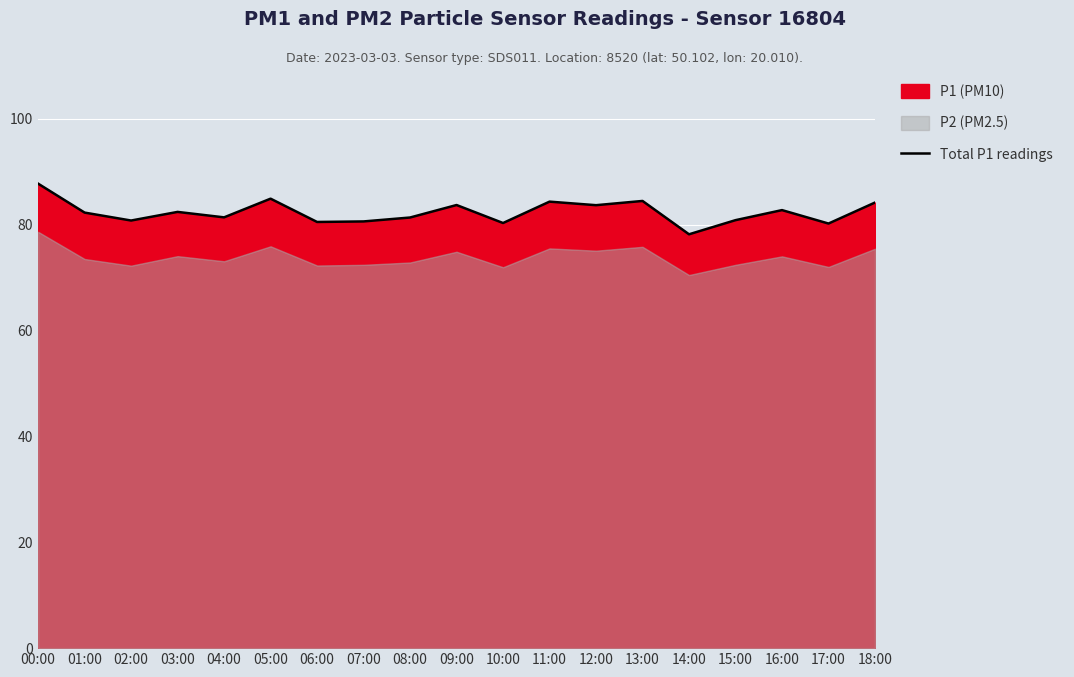

The chart shows a value of 81.4 at 08:00. True or false?

True